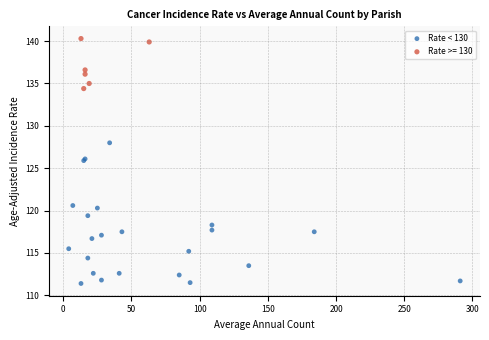

Which series contains the highest Y value?

Rate >= 130